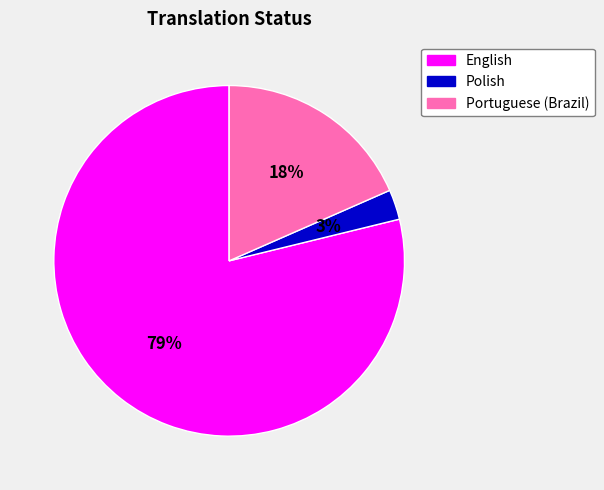

To the nearest percent, what is the combined percentage of Portuguese (Brazil) and English?

97%